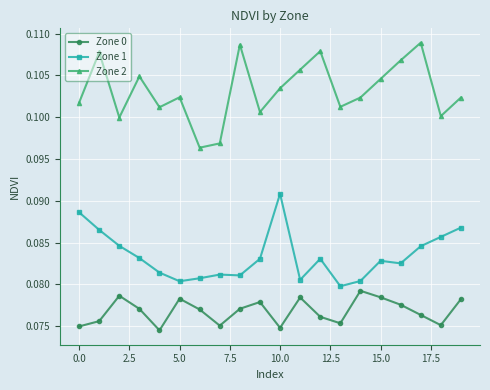

True or false: Zone 2 and Zone 0 intersect in this chart.

False